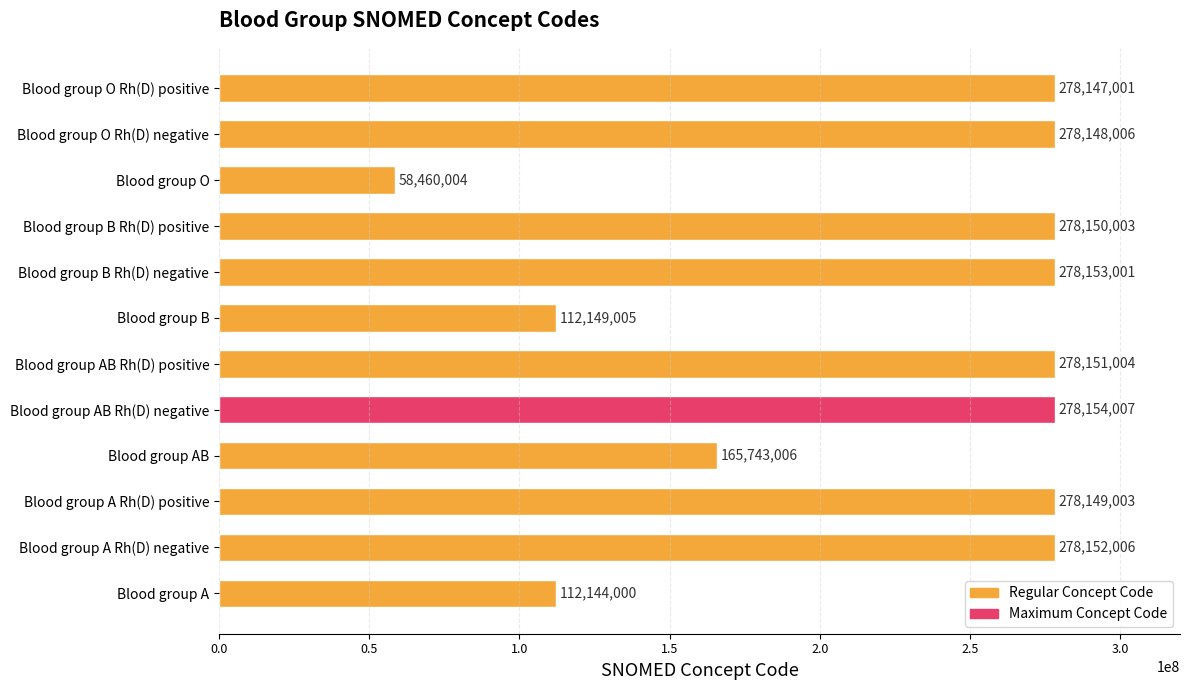

What is the change in value from Blood group O to Blood group O Rh(D) negative?

+219688002